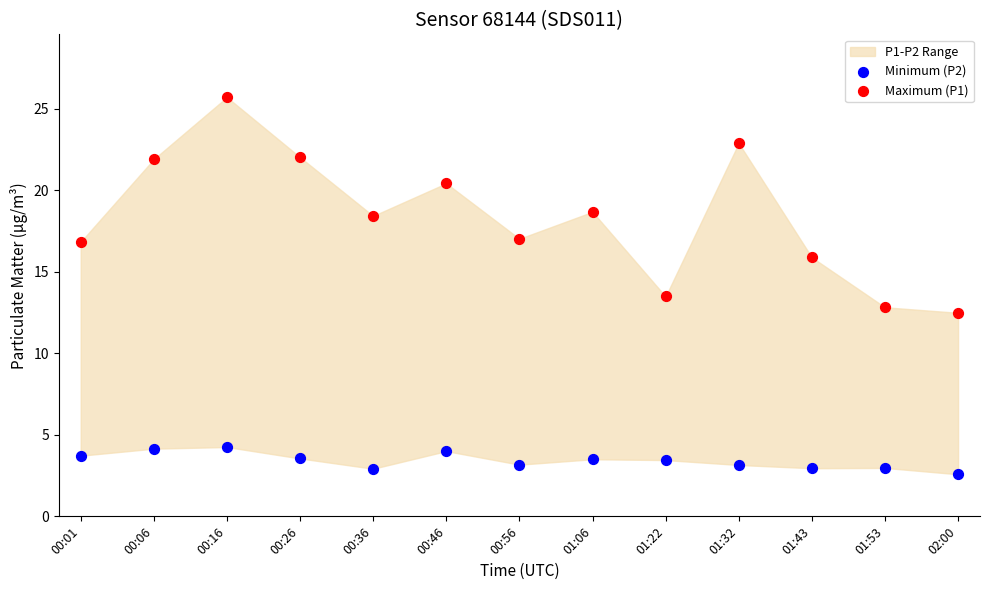

Which series contains the highest Y value?

Maximum (P1)